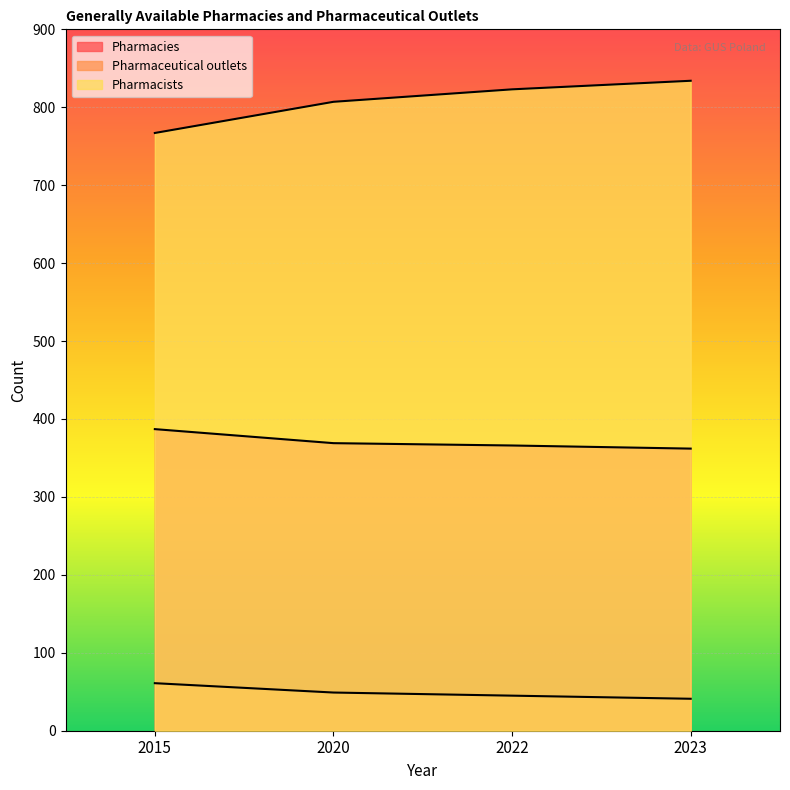

How many lines are shown in the chart?

3